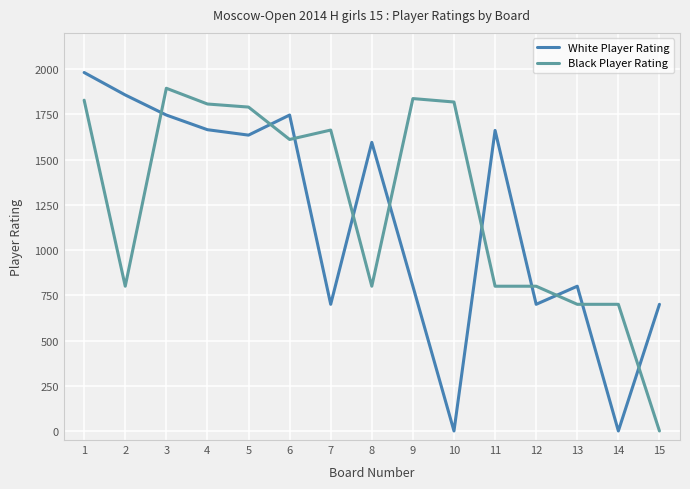

What is the highest value of the White Player Rating series?

1981